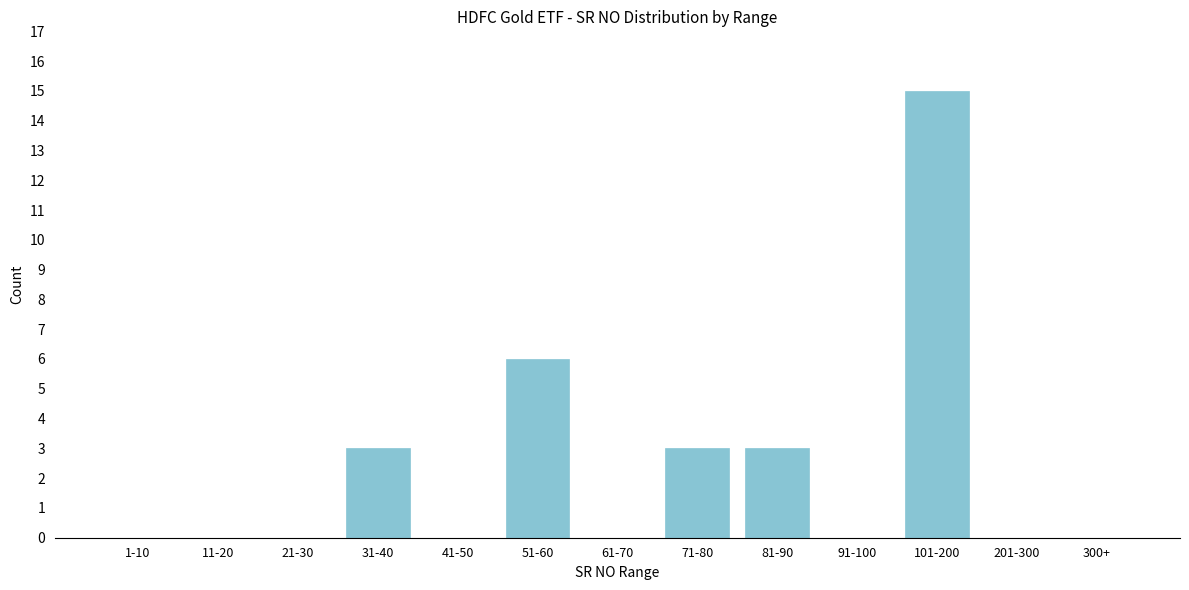

Reading left to right, what are all the values shown in this chart?

1-10=0	11-20=0	21-30=0	31-40=3	41-50=0	51-60=6	61-70=0	71-80=3	81-90=3	91-100=0	101-200=15	201-300=0	300+=0